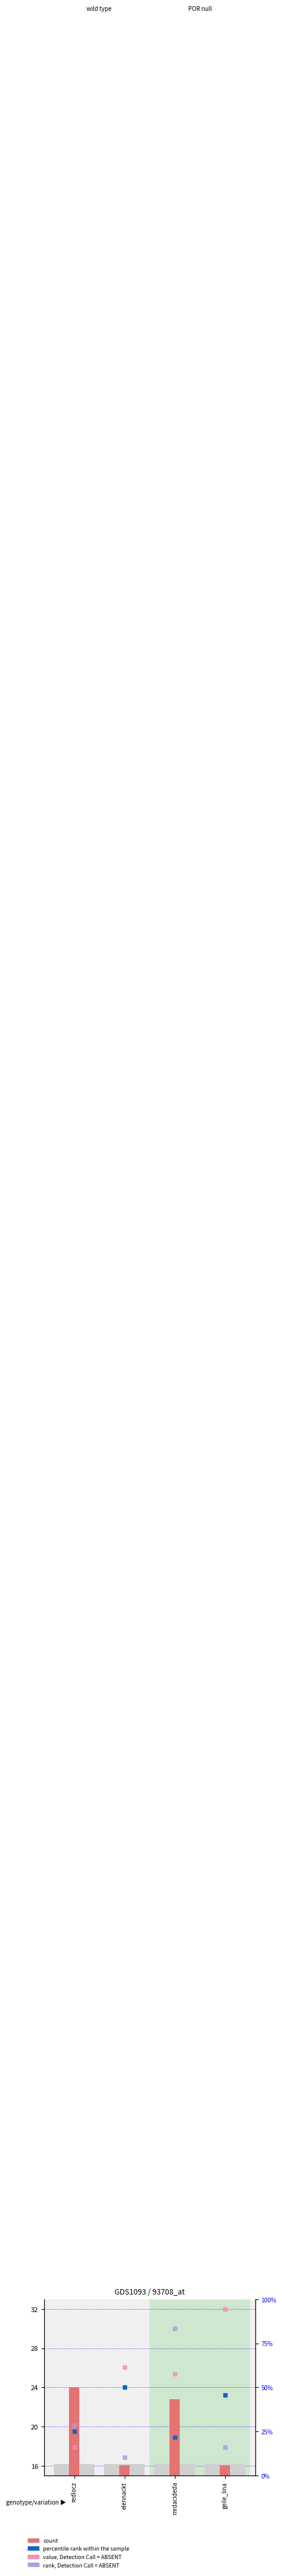

Which series has the largest Y range (max minus min)?

value, Detection Call = ABSENT